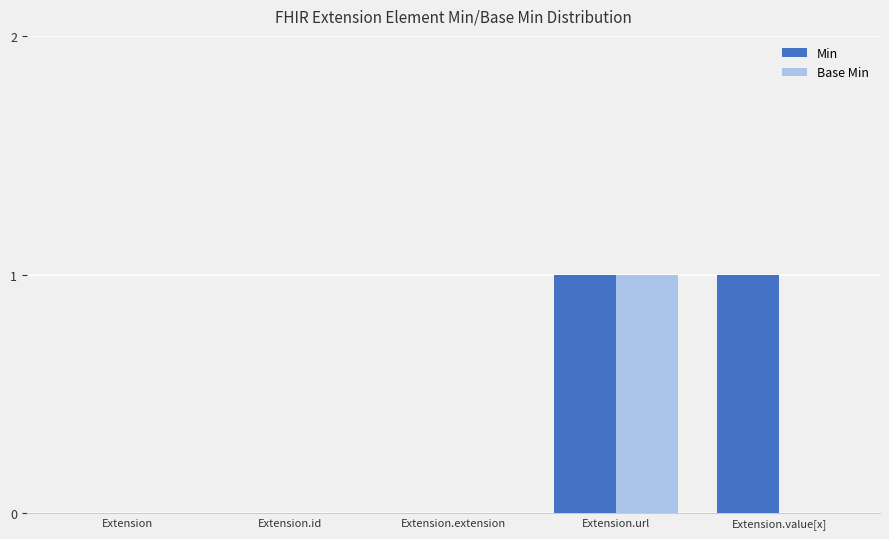

Reading left to right, extract all data points from this chart.

Min: Extension=0	Extension.id=0	Extension.extension=0	Extension.url=1	Extension.value[x]=1
Base Min: Extension=0	Extension.id=0	Extension.extension=0	Extension.url=1	Extension.value[x]=0